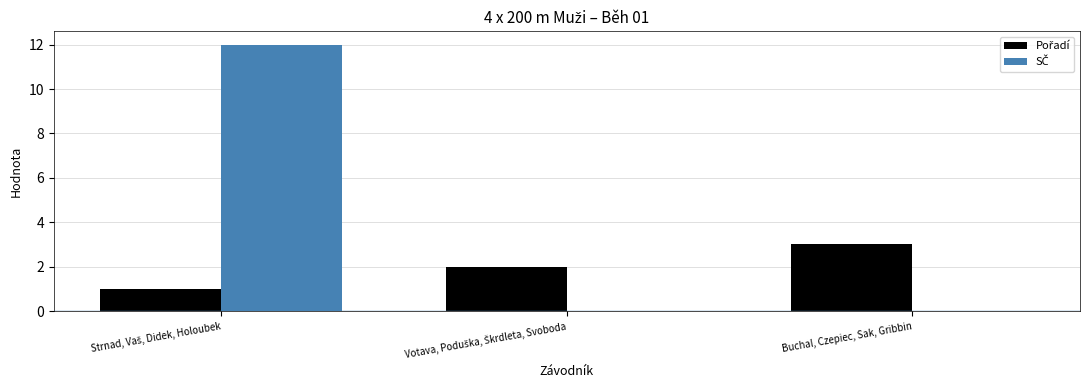

What is the maximum value shown in the chart?

12